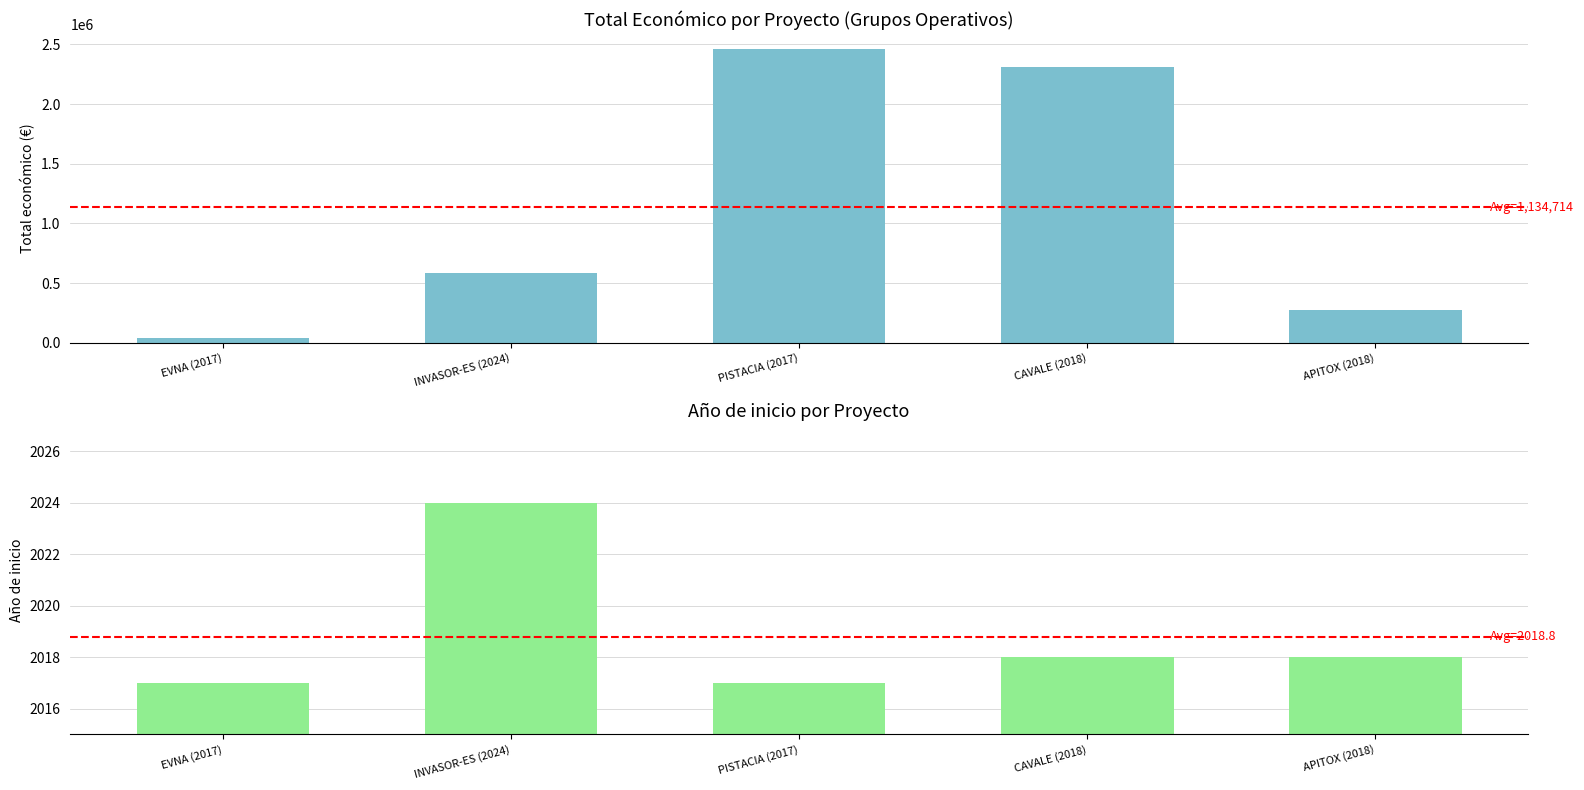

How many categories are shown in the chart?

5